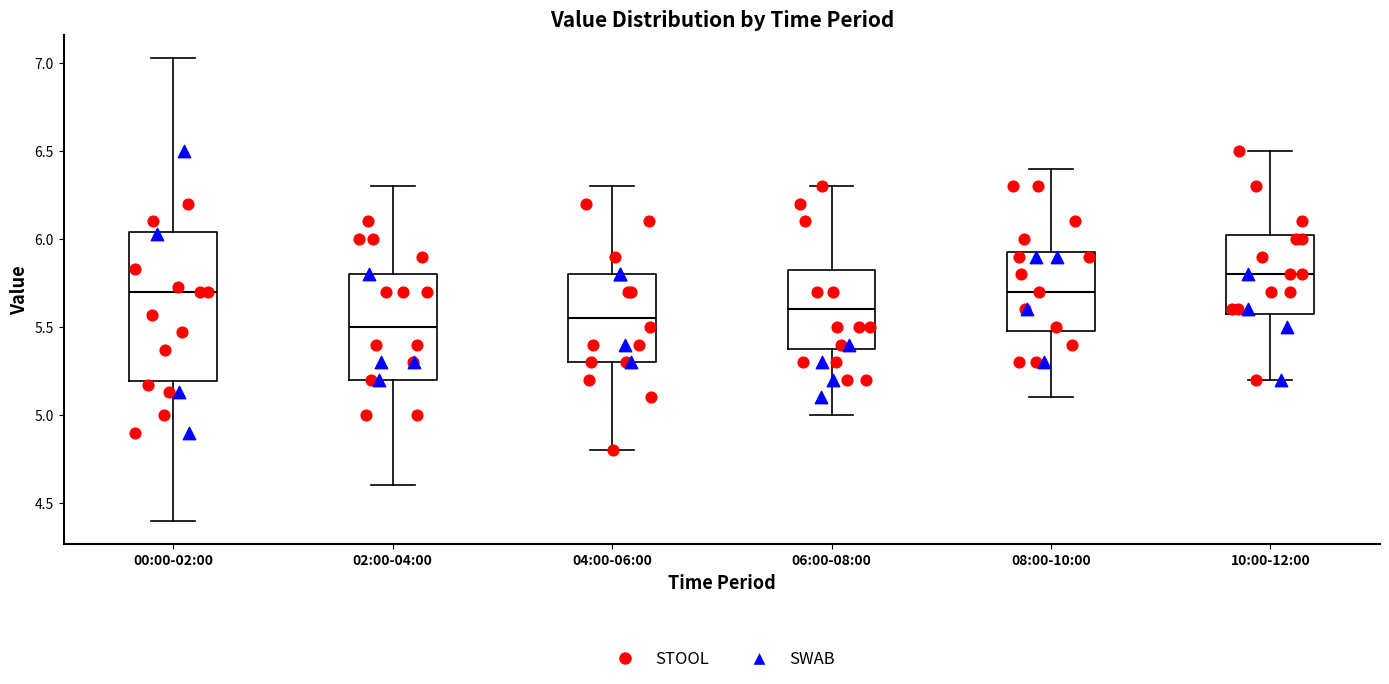

Reading left to right, read every box against the y-axis: the position of its median line, the range the box covers, and the ends of its whiskers. The values are not printed on the chart, so give them approximately, as read against the axis.

00:00-02:00: median 5.70, box 5.20 to 6.05, whiskers 4.40 to 7.05
02:00-04:00: median 5.50, box 5.20 to 5.80, whiskers 4.60 to 6.30
04:00-06:00: median 5.55, box 5.30 to 5.80, whiskers 4.80 to 6.30
06:00-08:00: median 5.60, box 5.40 to 5.85, whiskers 5.00 to 6.30
08:00-10:00: median 5.70, box 5.50 to 5.95, whiskers 5.10 to 6.40
10:00-12:00: median 5.80, box 5.60 to 6.05, whiskers 5.20 to 6.50